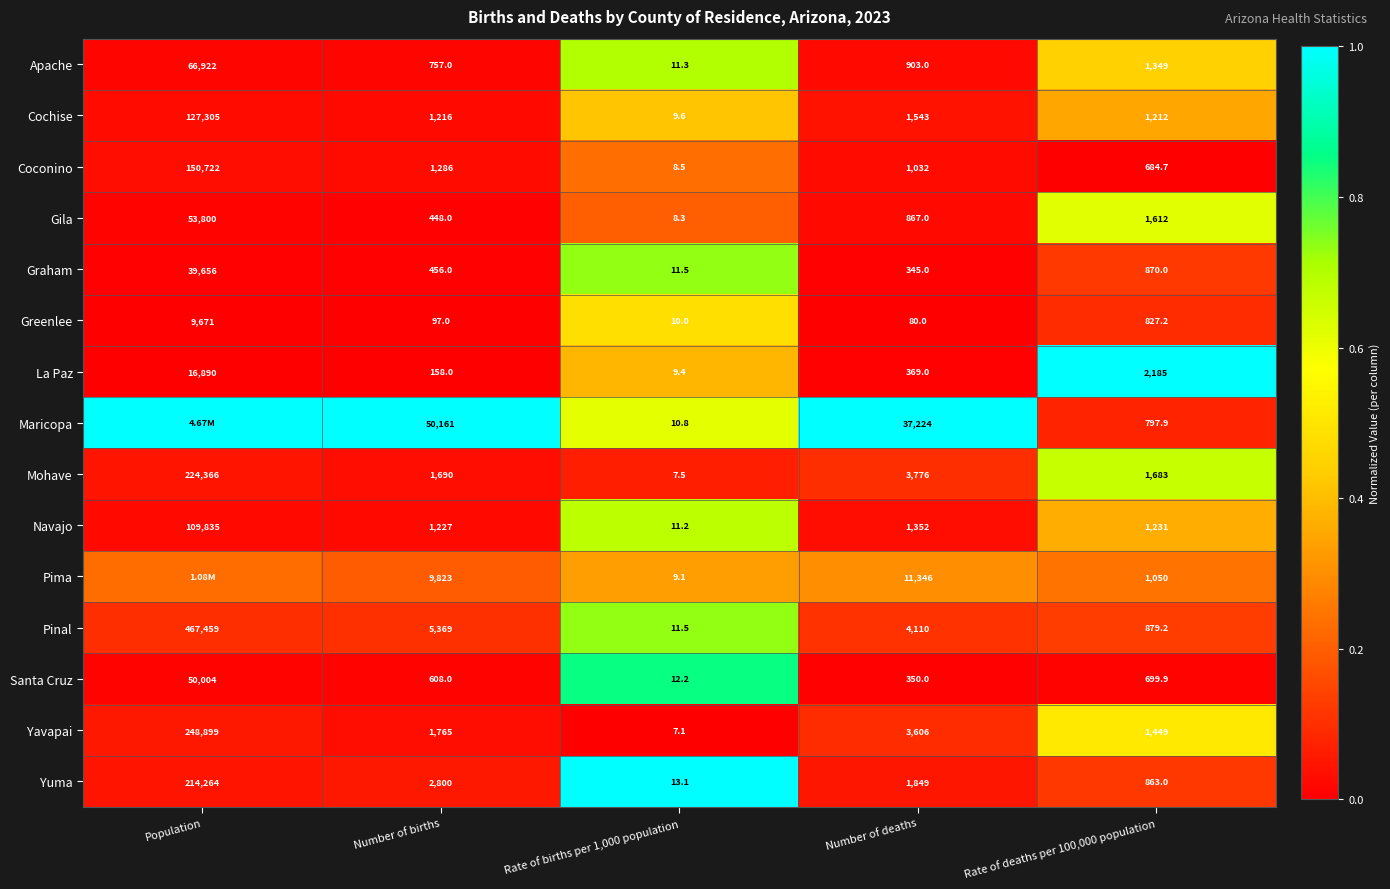

Is the value of La Paz at Number of deaths greater than the value of Greenlee at Number of births?

Yes